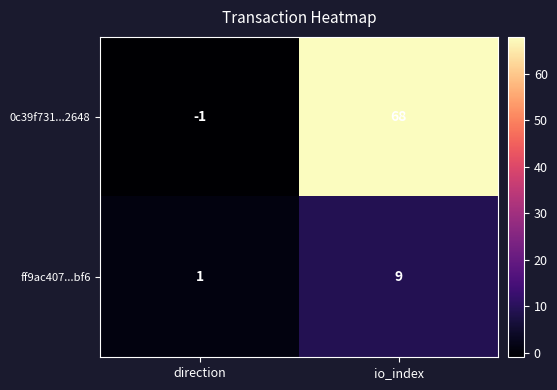

What is the approximate value of 0c39f731...2648 at io_index, to the nearest 10?

70